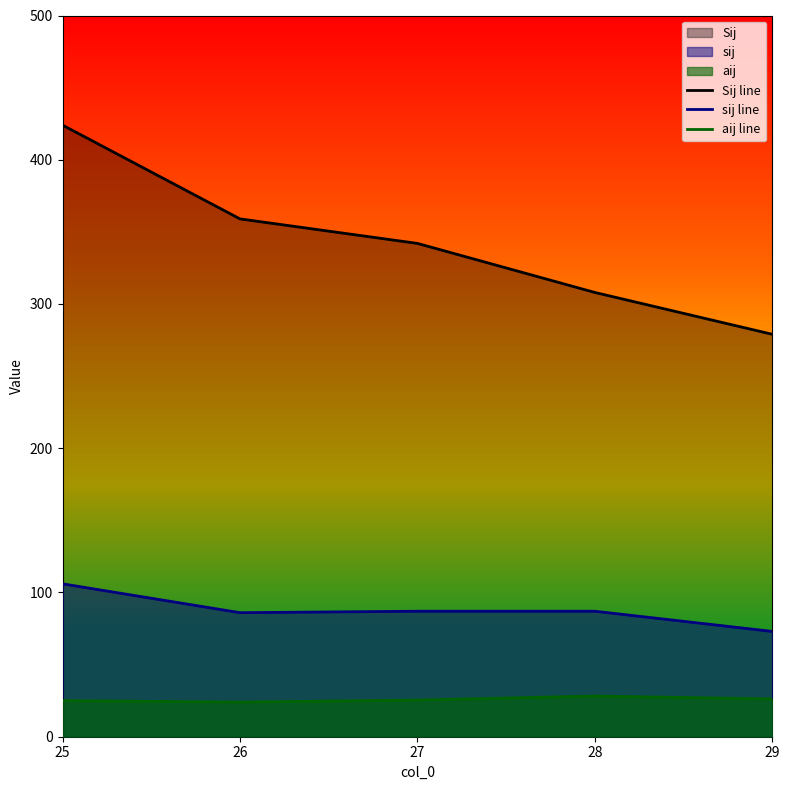

Rank the series at 28 from highest to lowest value.

Sij line, sij line, aij line